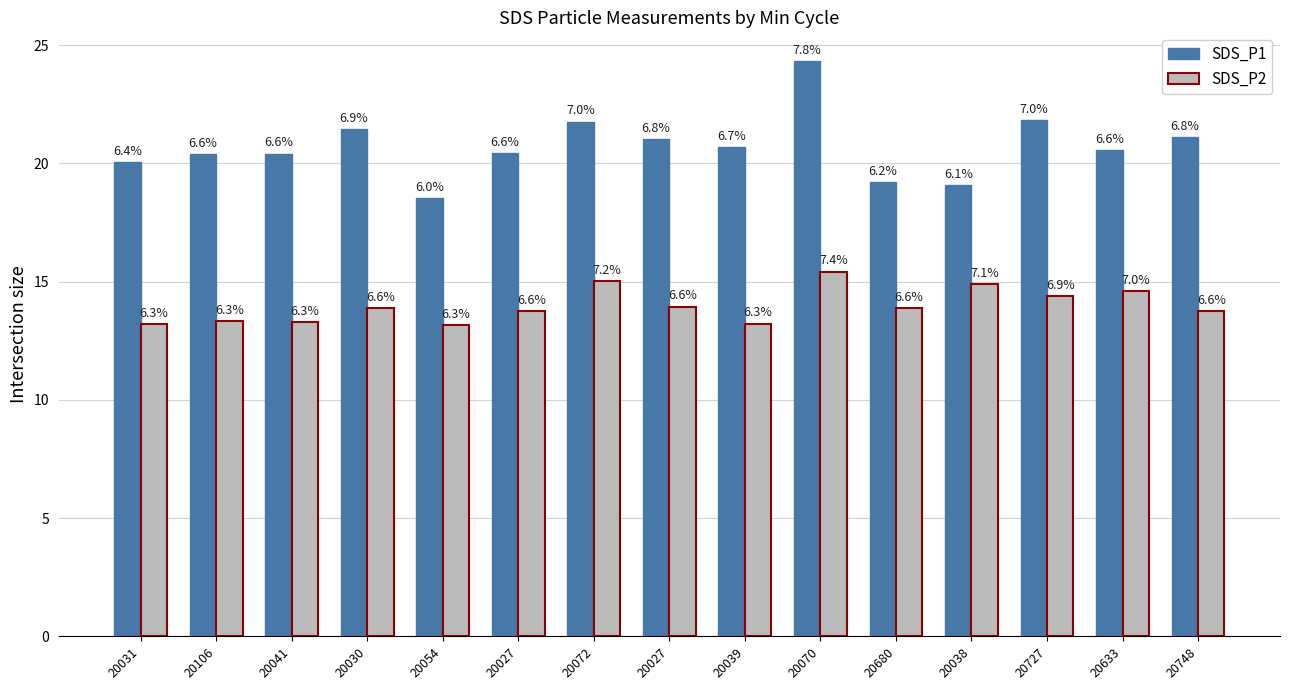

At 20054, list the series in order from smallest to largest.

SDS_P2, SDS_P1